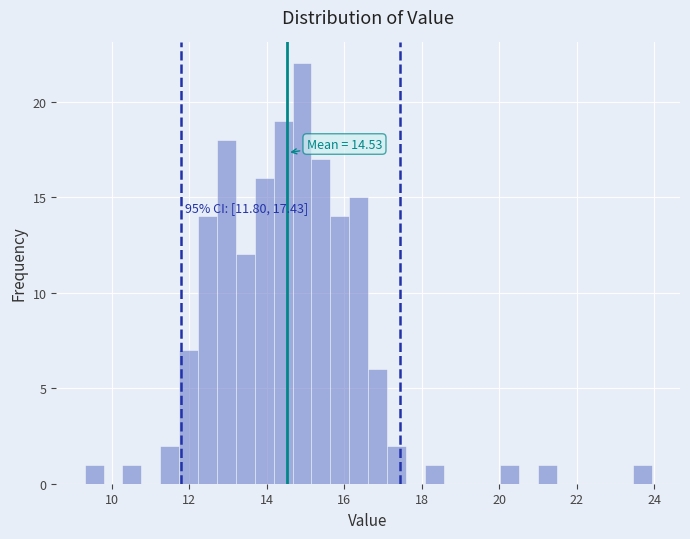

Read against the x-axis, roughly where is the centre of the tallest bar?

15.0